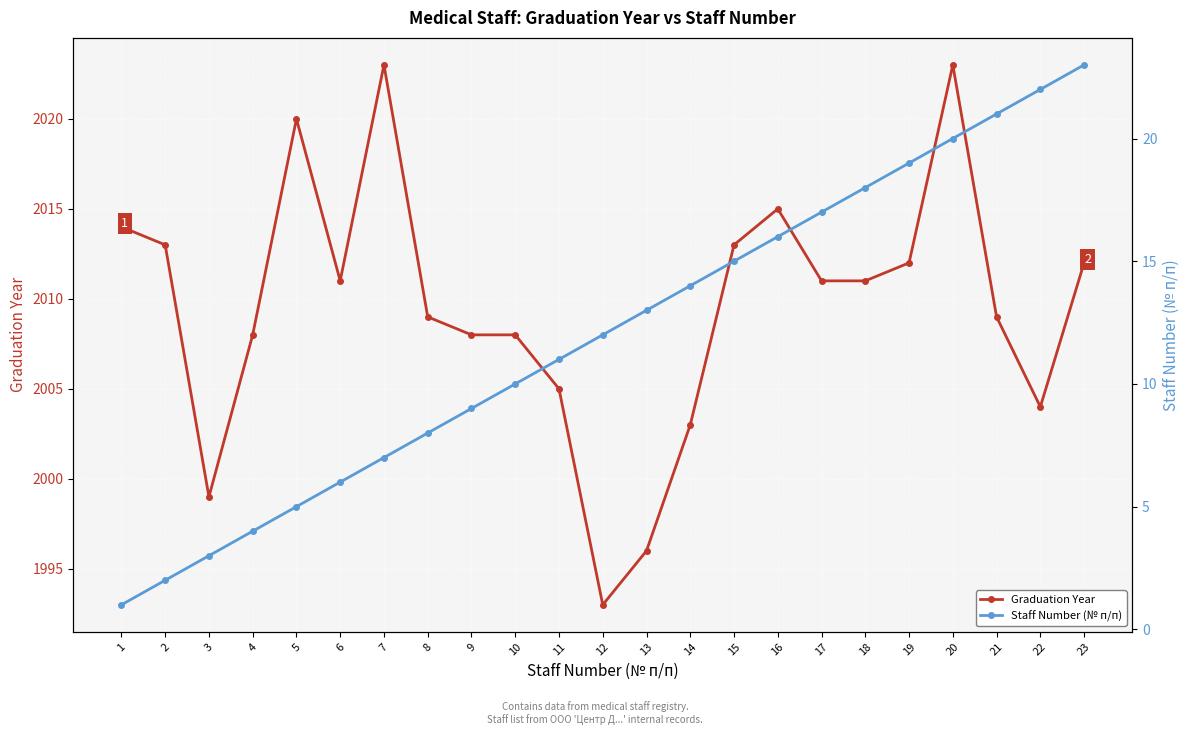

What is the value of the Graduation Year point at the 8th from the left?

2009